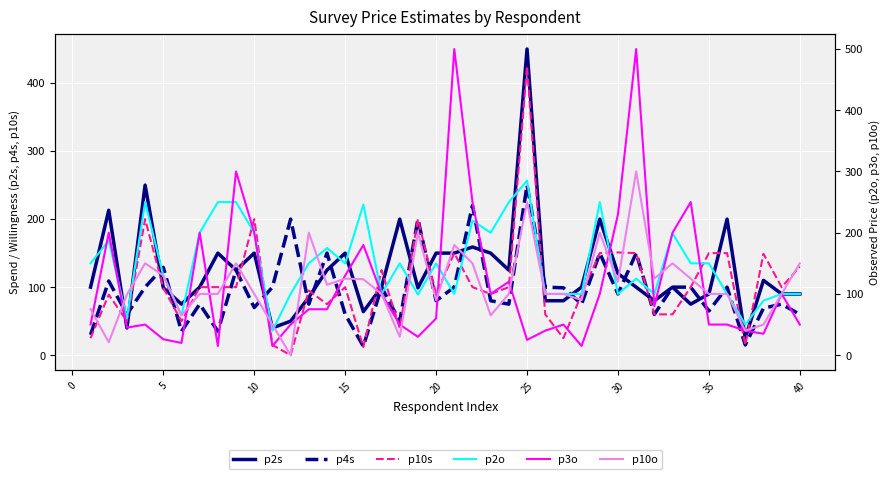

What is the lowest value of the p2s series?

25.0